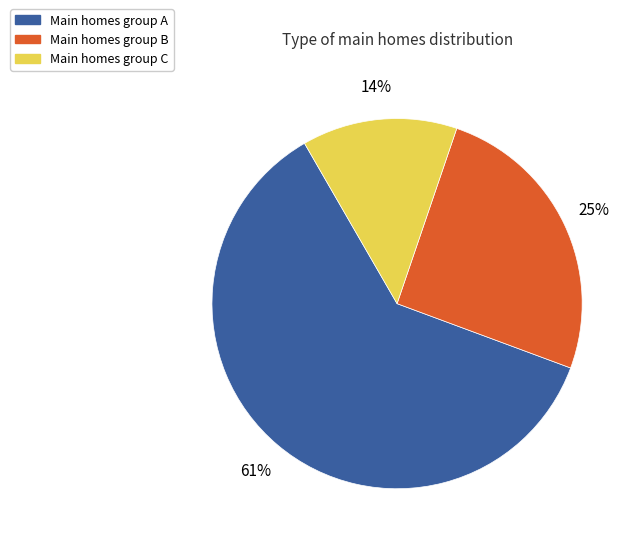

To the nearest percent, what is the average slice percentage?

33%